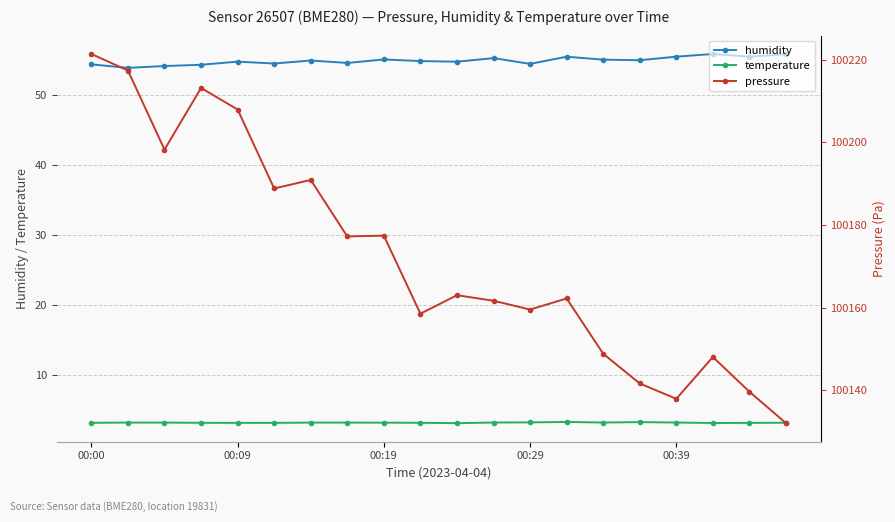

True or false: pressure and humidity intersect in this chart.

False